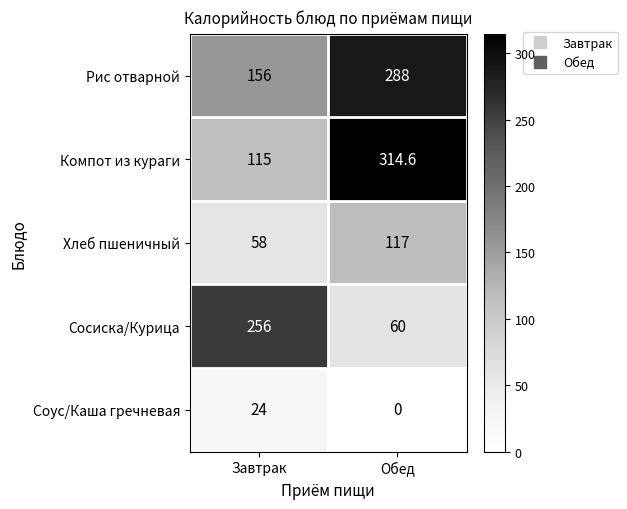

What is the greatest value displayed?

314.6